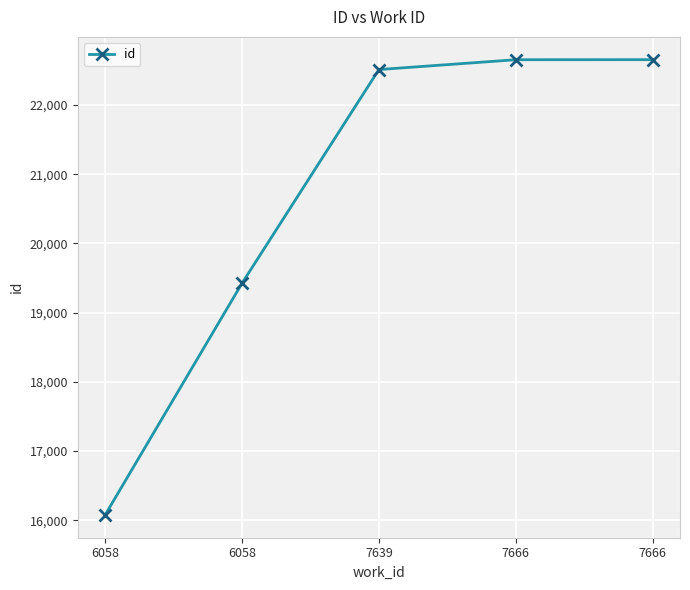

Which label corresponds to the smallest value in the chart?

6058